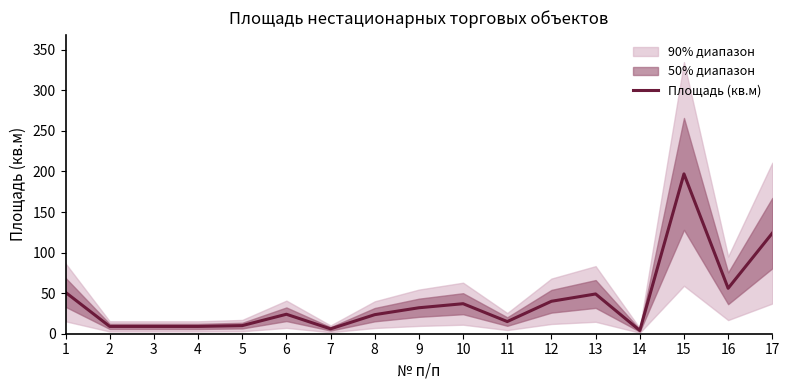

What is the ratio of the value at 10 to the value at 9?

1.2